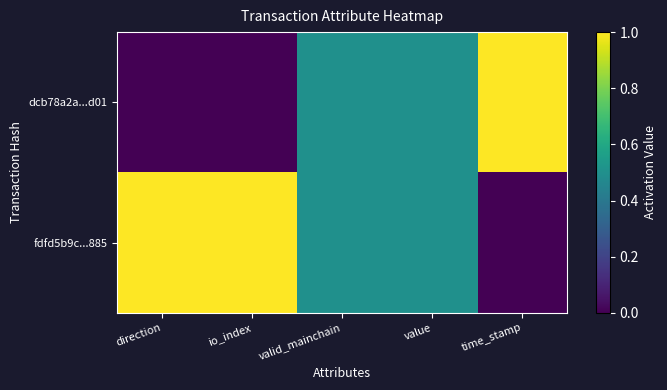

Between io_index and direction, which is larger?

io_index